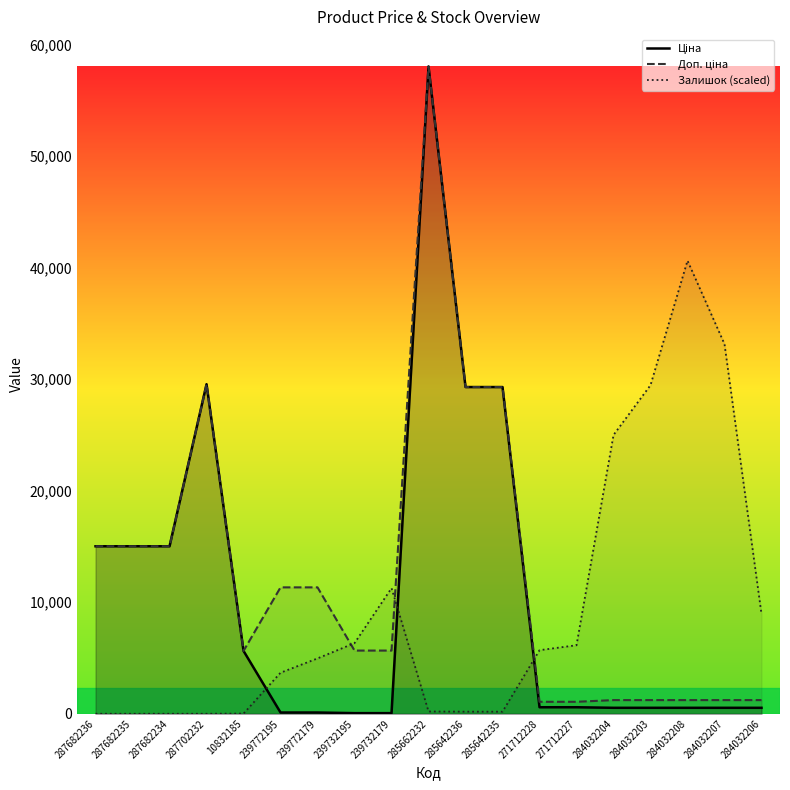

Between 10832185 and 239772195, which is larger?

10832185